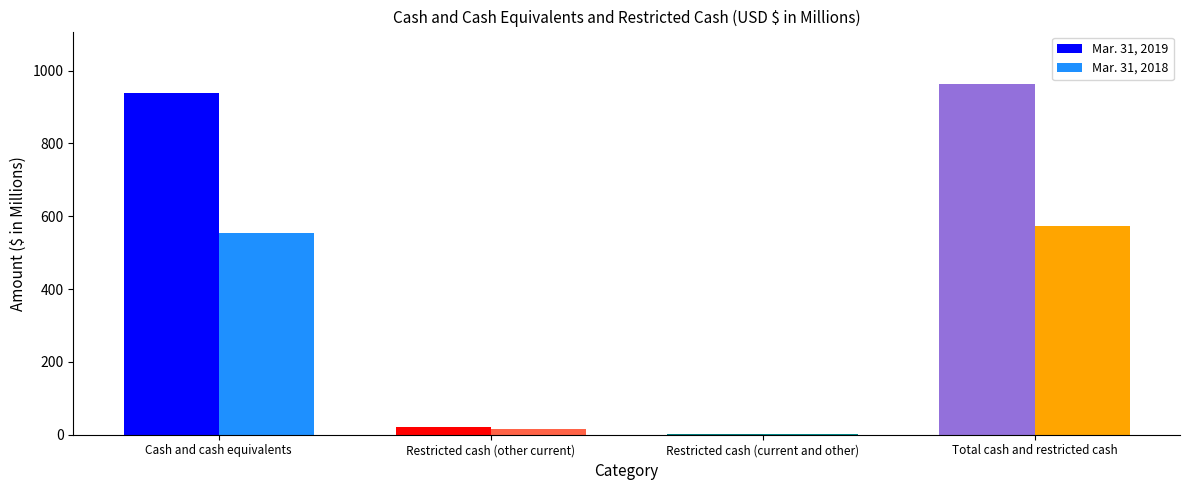

What is the sum of all Mar. 31, 2019 values?

1926.0